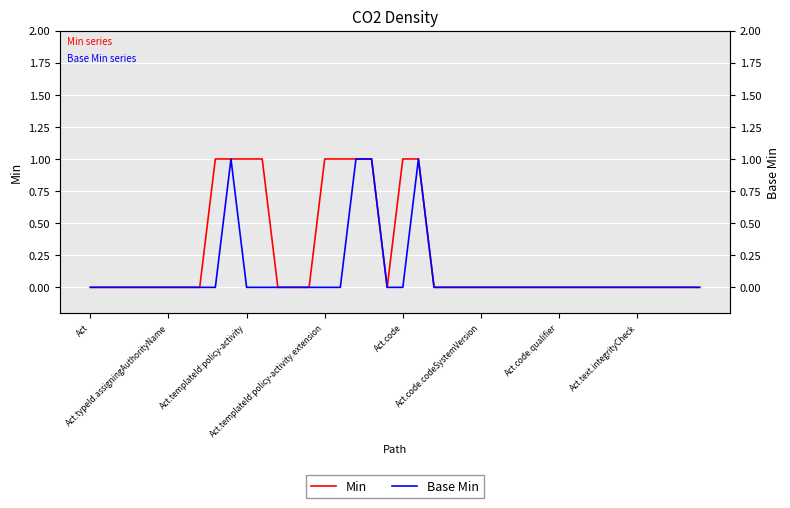

The value of Base Min at 27 is 1. True or false?

False